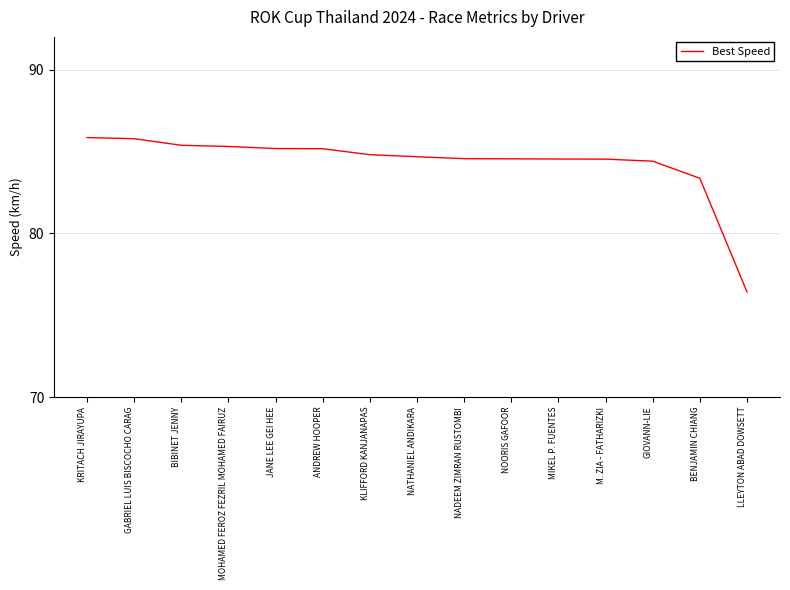

What is the greatest value displayed?

85.8